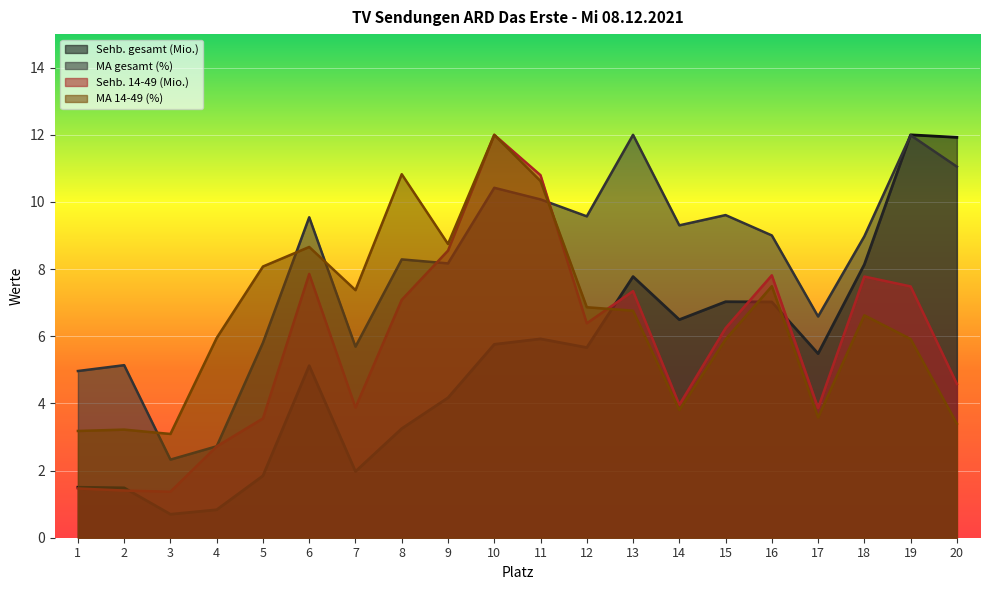

The value of MA gesamt (%) at 8 is 8.3. True or false?

True